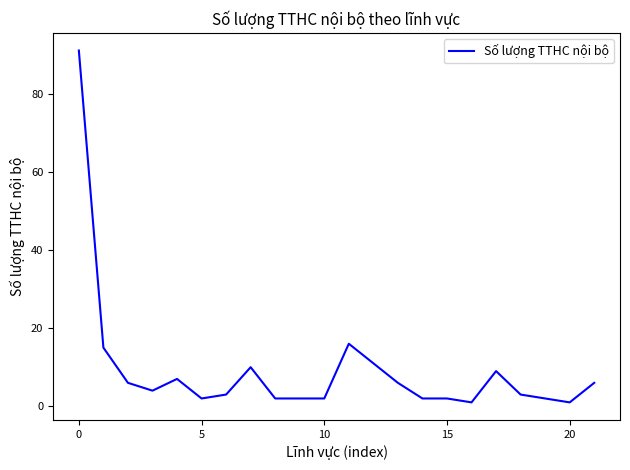

Reading left to right, transcribe all the data shown in this chart.

91	15	6	4	7	2	3	10	2	2	2	16	11	6	2	2	1	9	3	2	1	6